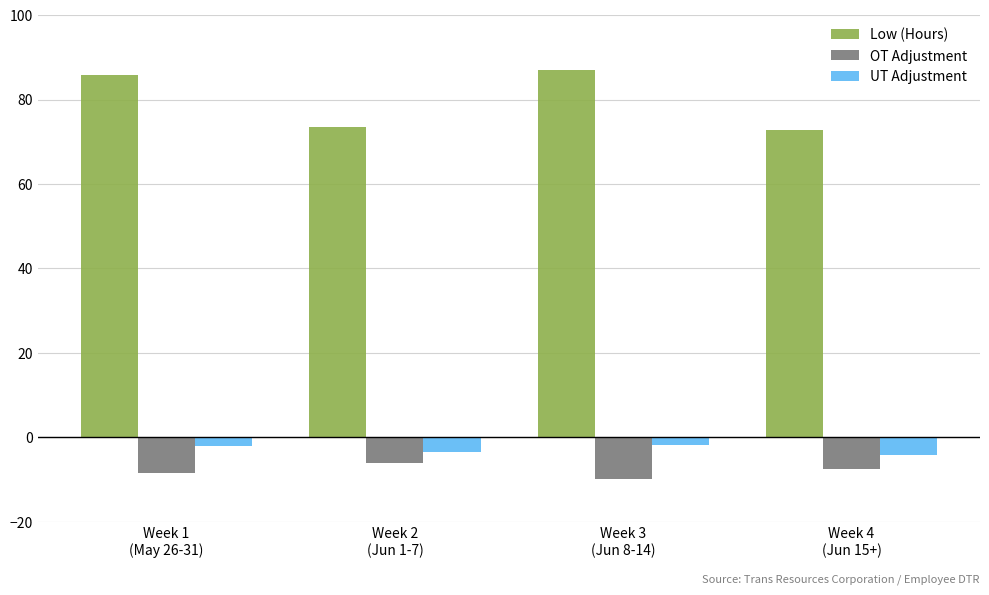

What is the difference between the maximum and minimum values in the OT Adjustment series?

3.6